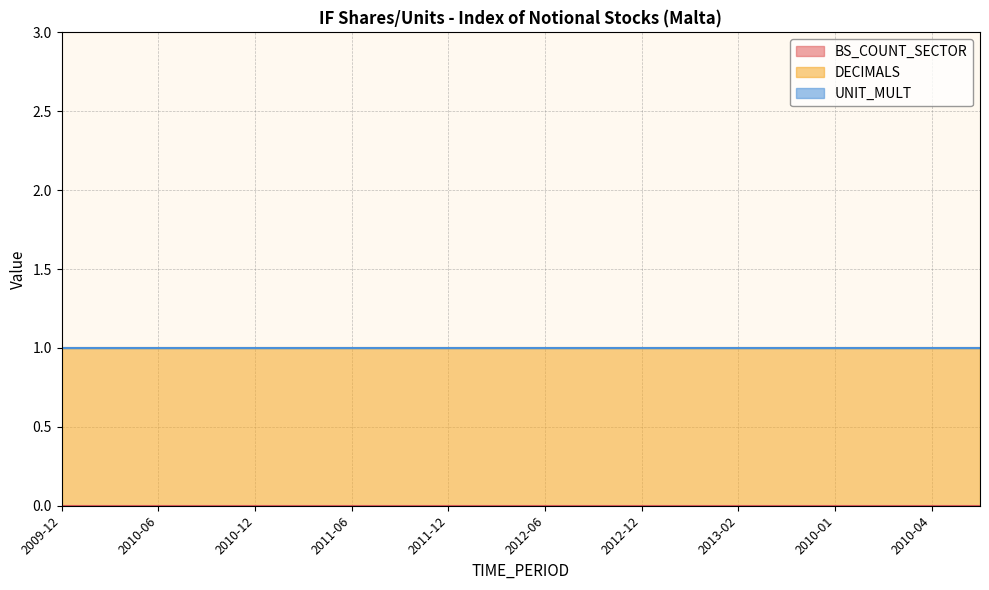

Reading left to right, extract all data points from this chart.

BS_COUNT_SECTOR: 0	0	0	0	0	0	0	0	0	0	0	0	0	0	0	0	0	0	0	0
DECIMALS: 1	1	1	1	1	1	1	1	1	1	1	1	1	1	1	1	1	1	1	1
UNIT_MULT: 0	0	0	0	0	0	0	0	0	0	0	0	0	0	0	0	0	0	0	0